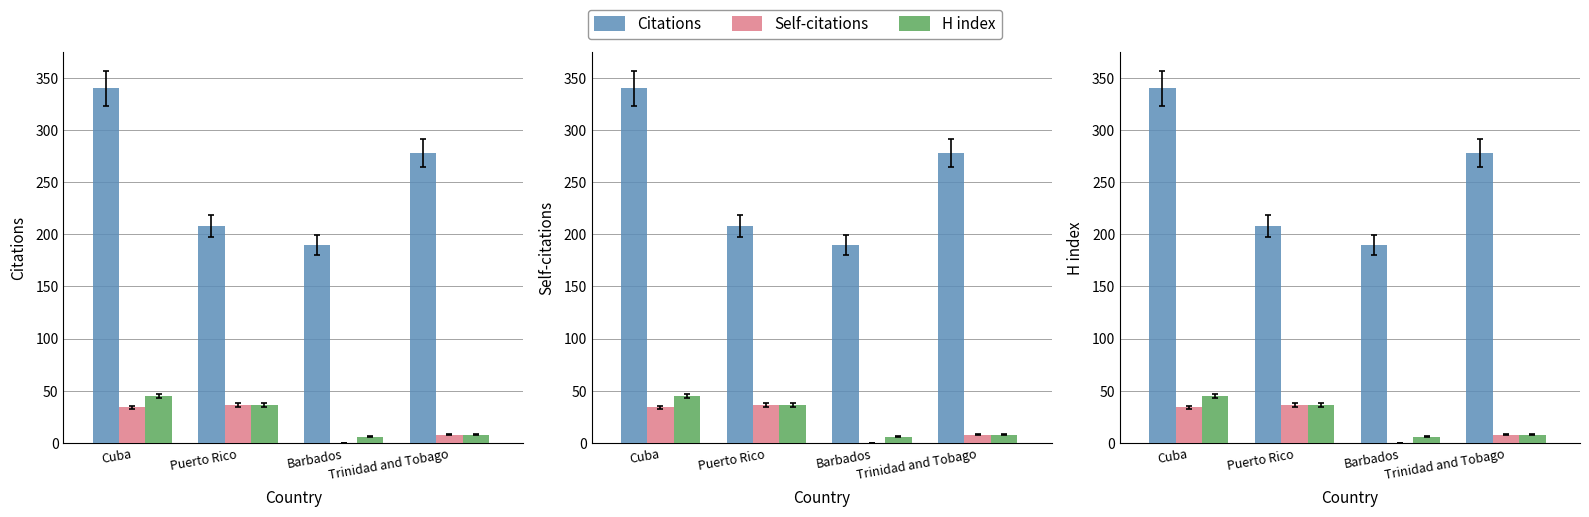

Reading left to right, transcribe all the data shown in this chart.

Citations: 340	208	190	278
Self-citations: 34	36	0	8
H index: 45	36	6	8